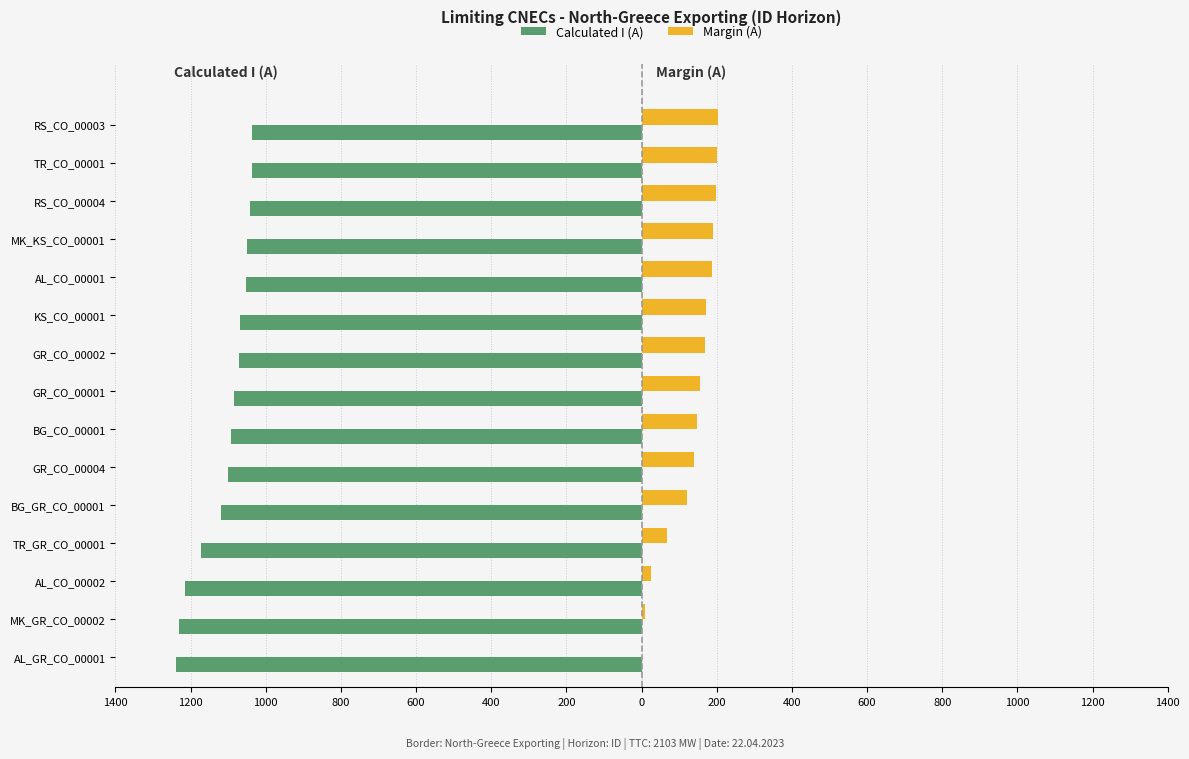

What are all the series names shown in the legend?

Calculated I (A), Margin (A)